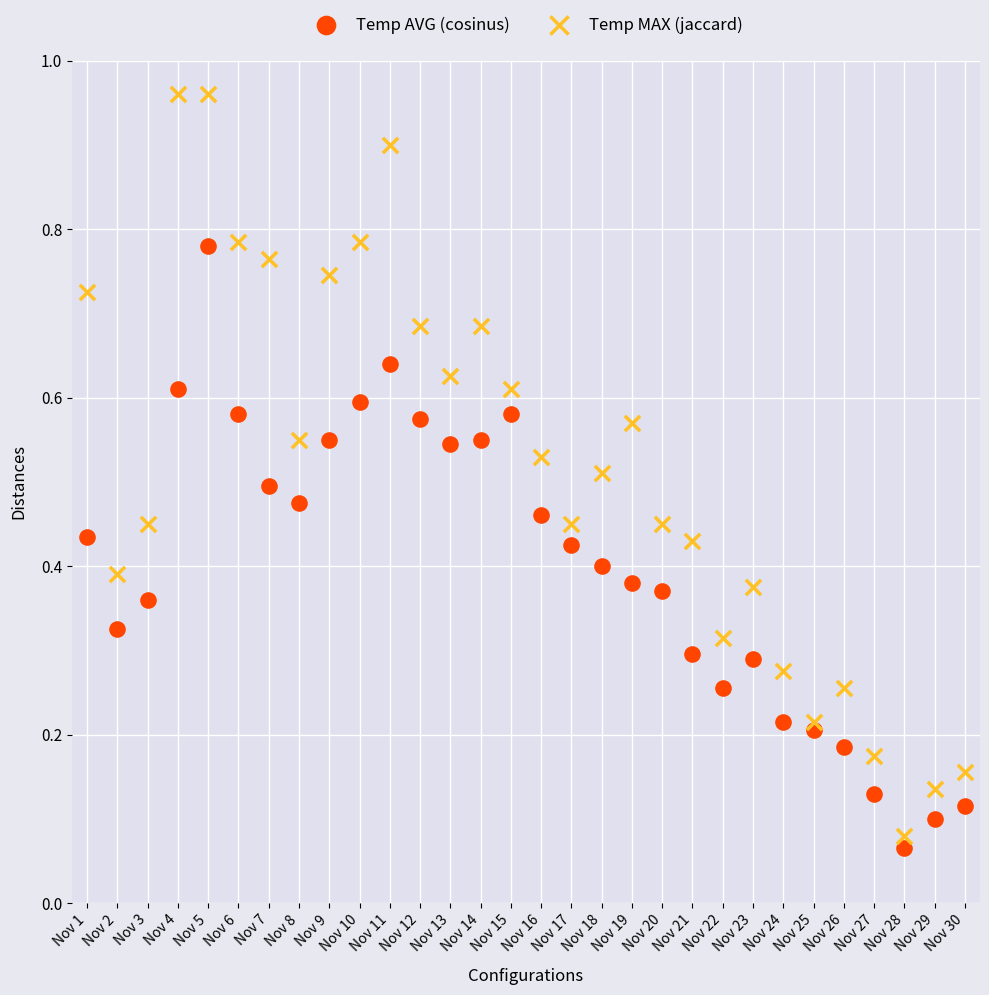

Which series has the widest spread of Y values?

Temp MAX (jaccard)